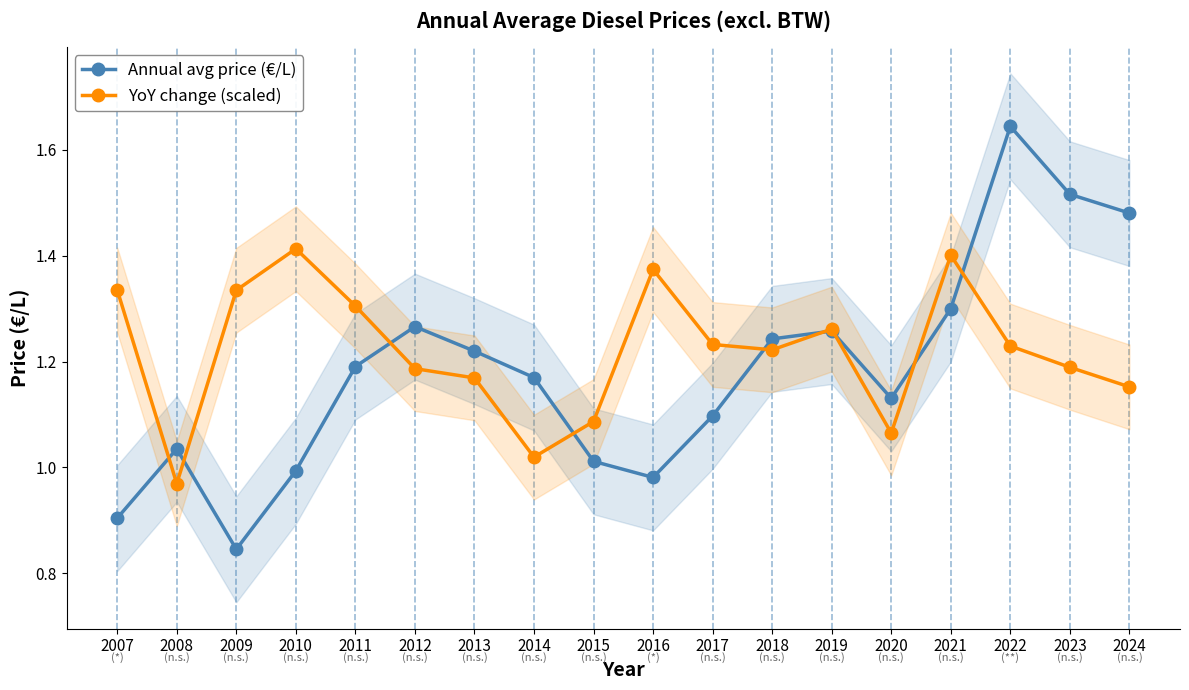

Where do Annual avg price (€/L) and YoY change (scaled) first cross each other?

2007 and 2008